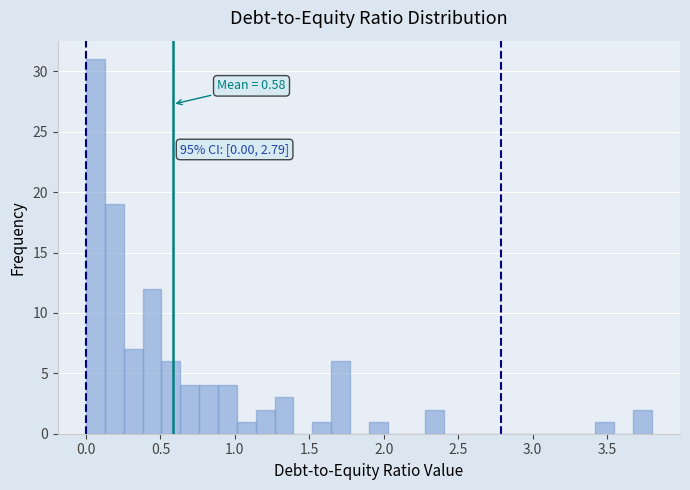

Around what value on the x-axis is the tallest bar? Give the approximate position of its centre, as read against the axis.

0.05